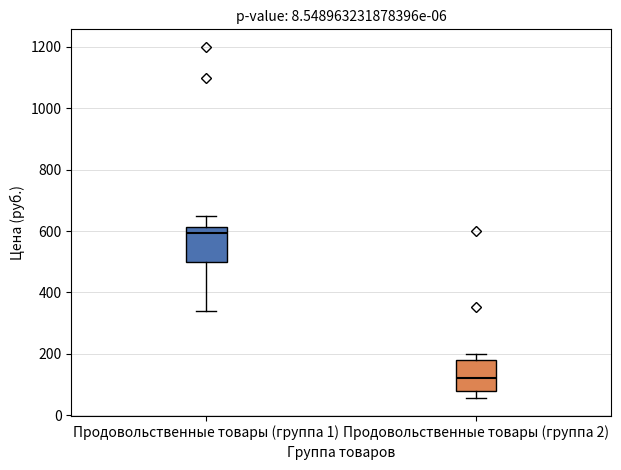

Which box has the highest median line?

Продовольственные товары (группа 1)